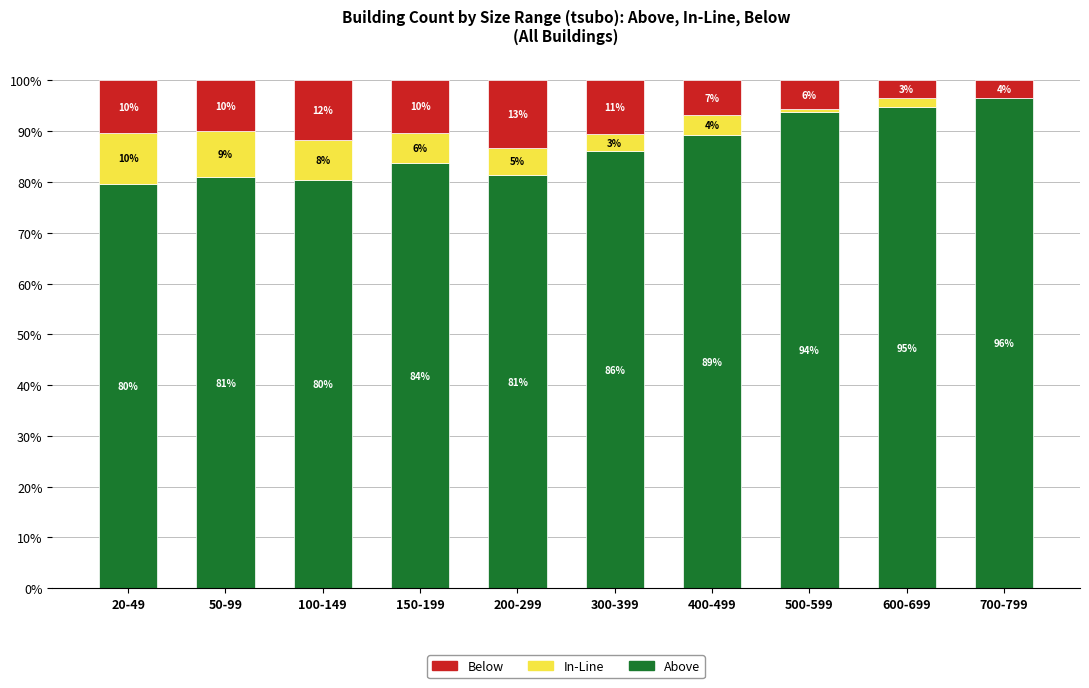

What is the total value across all series at 20-49?

100.0